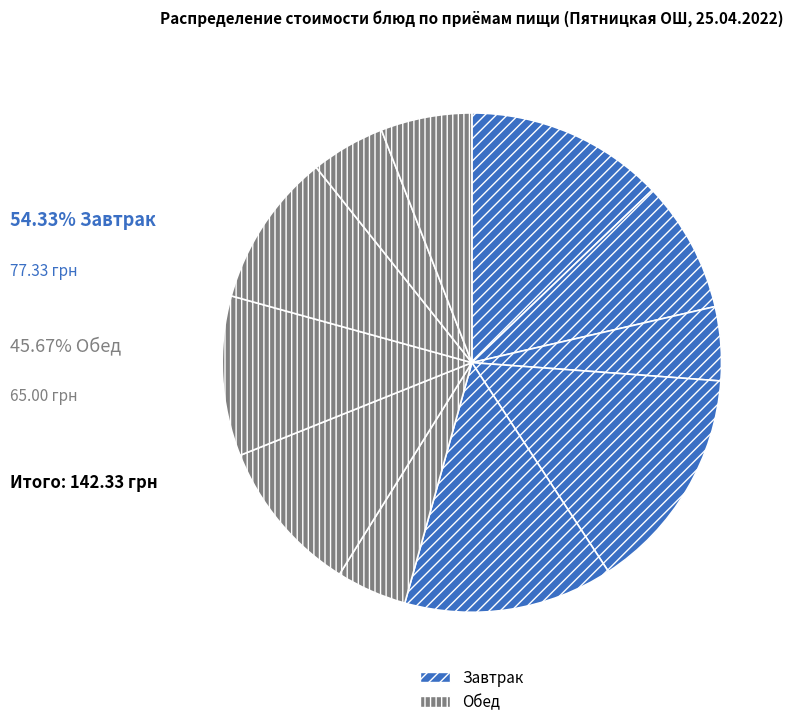

How many slices are in this pie chart?

11